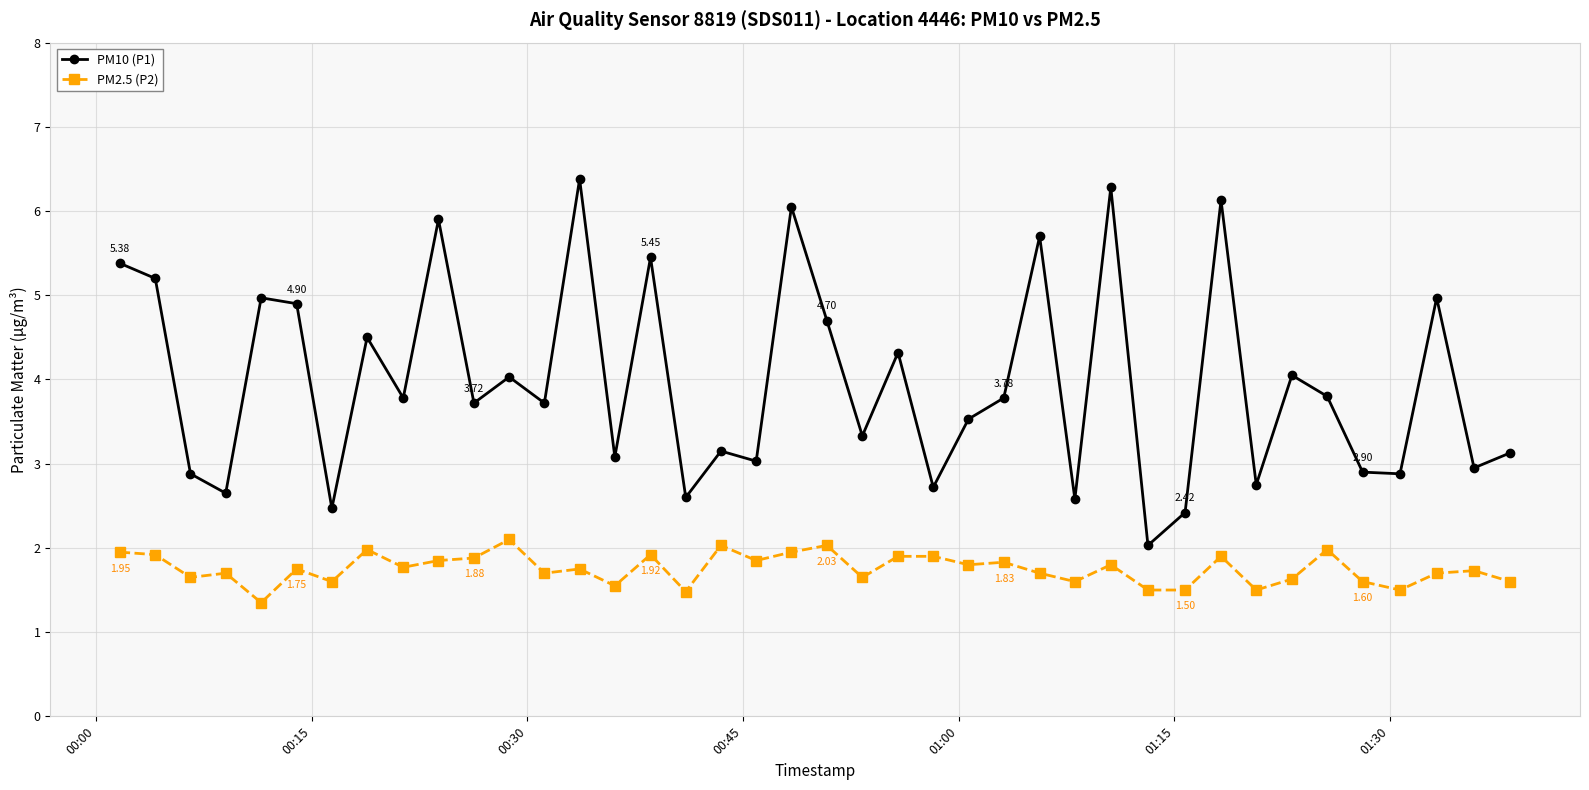

Which series has the widest spread of values?

PM10 (P1)